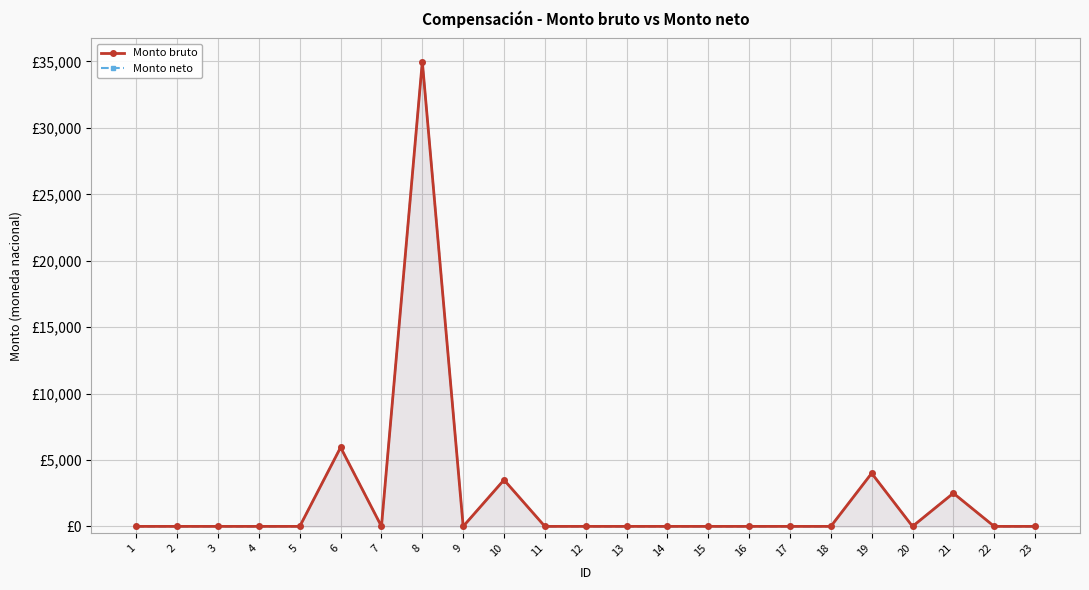

How many values in the Monto bruto series exceed 0?

5